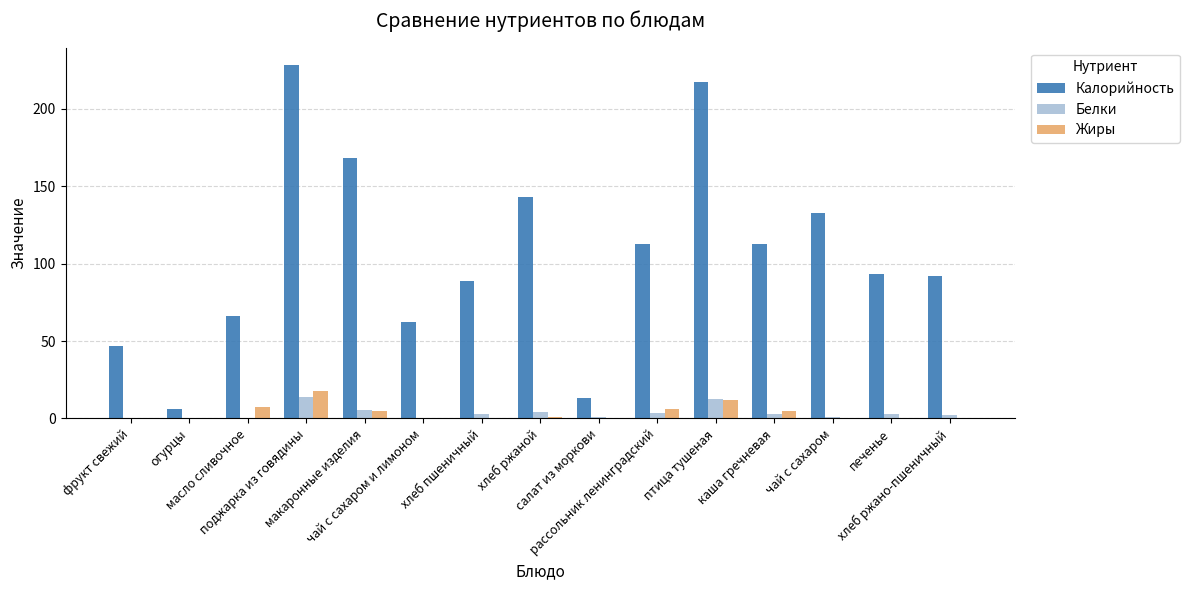

The value of Белки at рассольник ленинградский is 3.3. True or false?

True